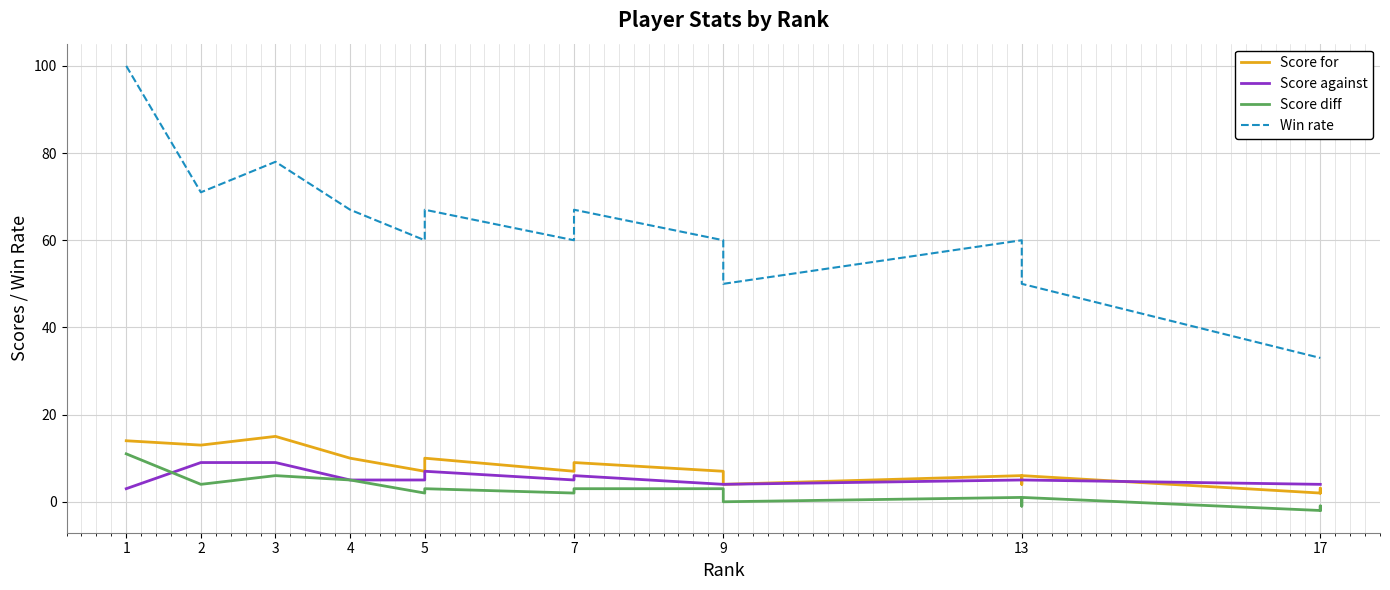

How many distinct data groups are displayed?

4